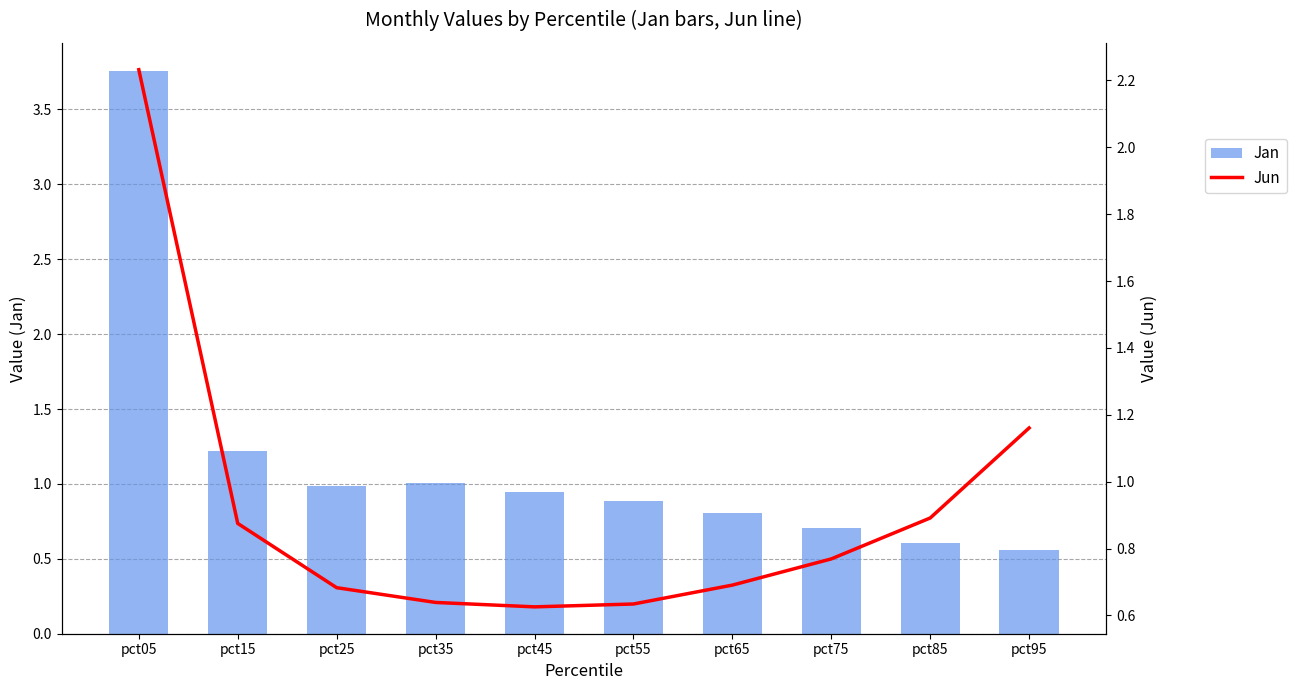

Is the value of Jan at pct95 greater than the value of Jun at pct75?

No